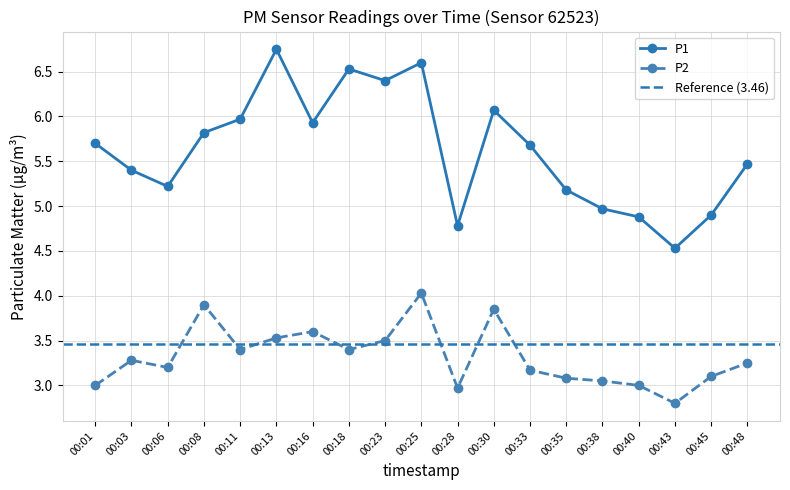

Reading left to right, list all the values displayed in this chart.

P1: 00:01=5.7	00:03=5.4	00:06=5.2	00:08=5.8	00:11=6.0	00:13=6.8	00:16=5.9	00:18=6.5	00:23=6.4	00:25=6.6	00:28=4.8	00:30=6.1	00:33=5.7	00:35=5.2	00:38=5.0	00:40=4.9	00:43=4.5	00:45=4.9	00:48=5.5
P2: 00:01=3.0	00:03=3.3	00:06=3.2	00:08=3.9	00:11=3.4	00:13=3.5	00:16=3.6	00:18=3.4	00:23=3.5	00:25=4.0	00:28=3.0	00:30=3.9	00:33=3.2	00:35=3.1	00:38=3.0	00:40=3.0	00:43=2.8	00:45=3.1	00:48=3.2